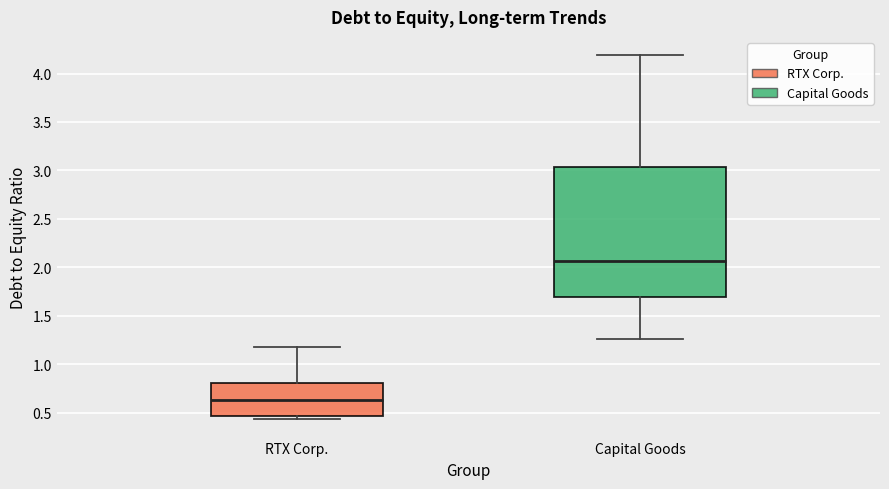

Which box has the highest median line?

Capital Goods